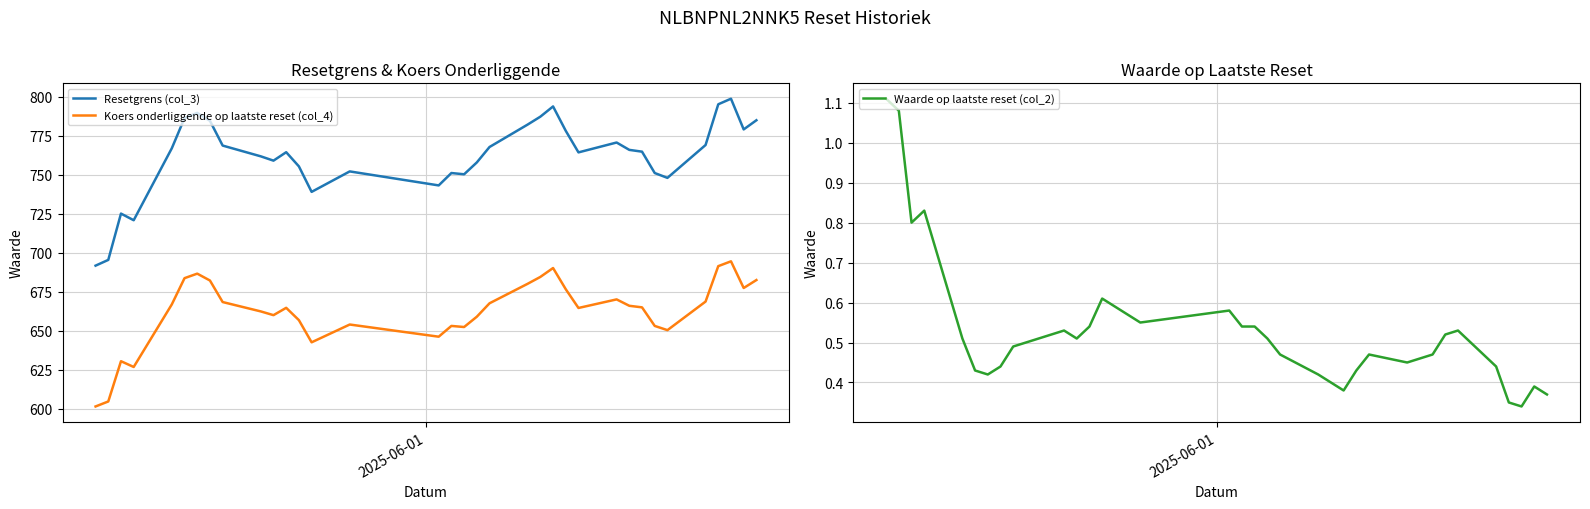

How many lines are shown in the chart?

3